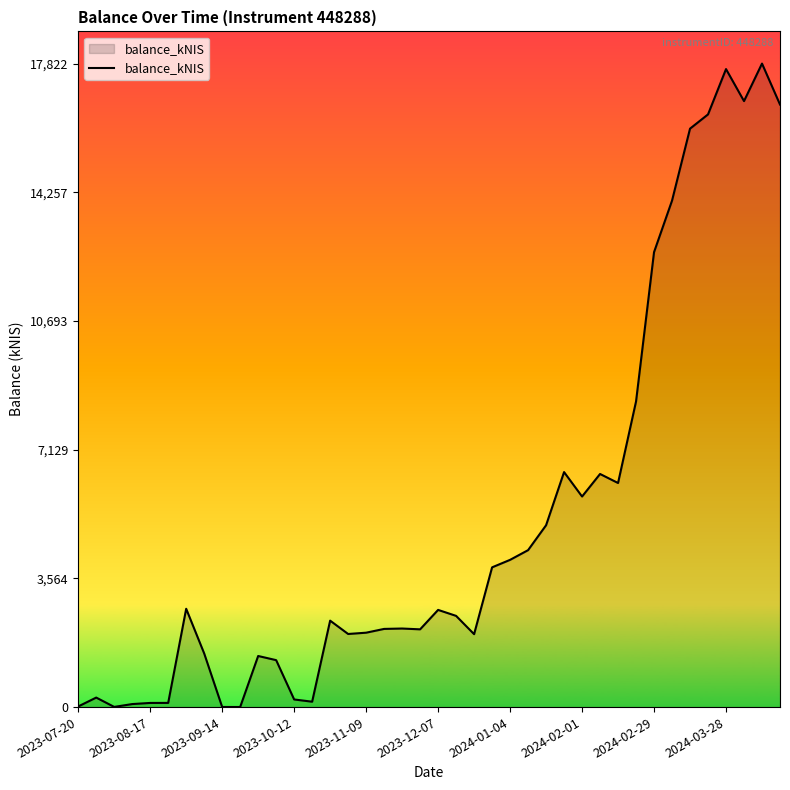

What is the greatest value displayed?

17821.6